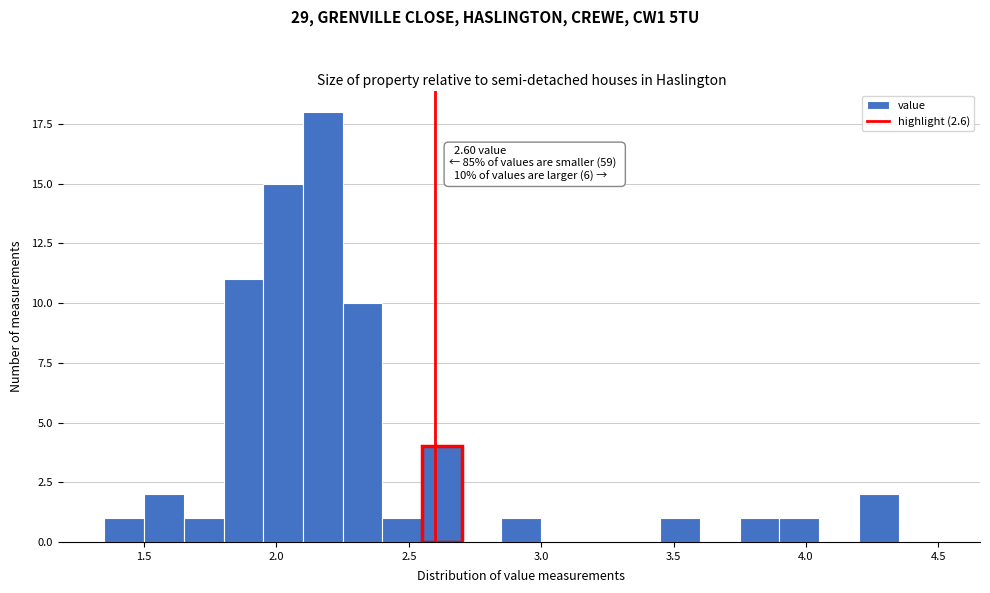

Around what value on the x-axis is the tallest bar? Give the approximate position of its centre, as read against the axis.

2.20